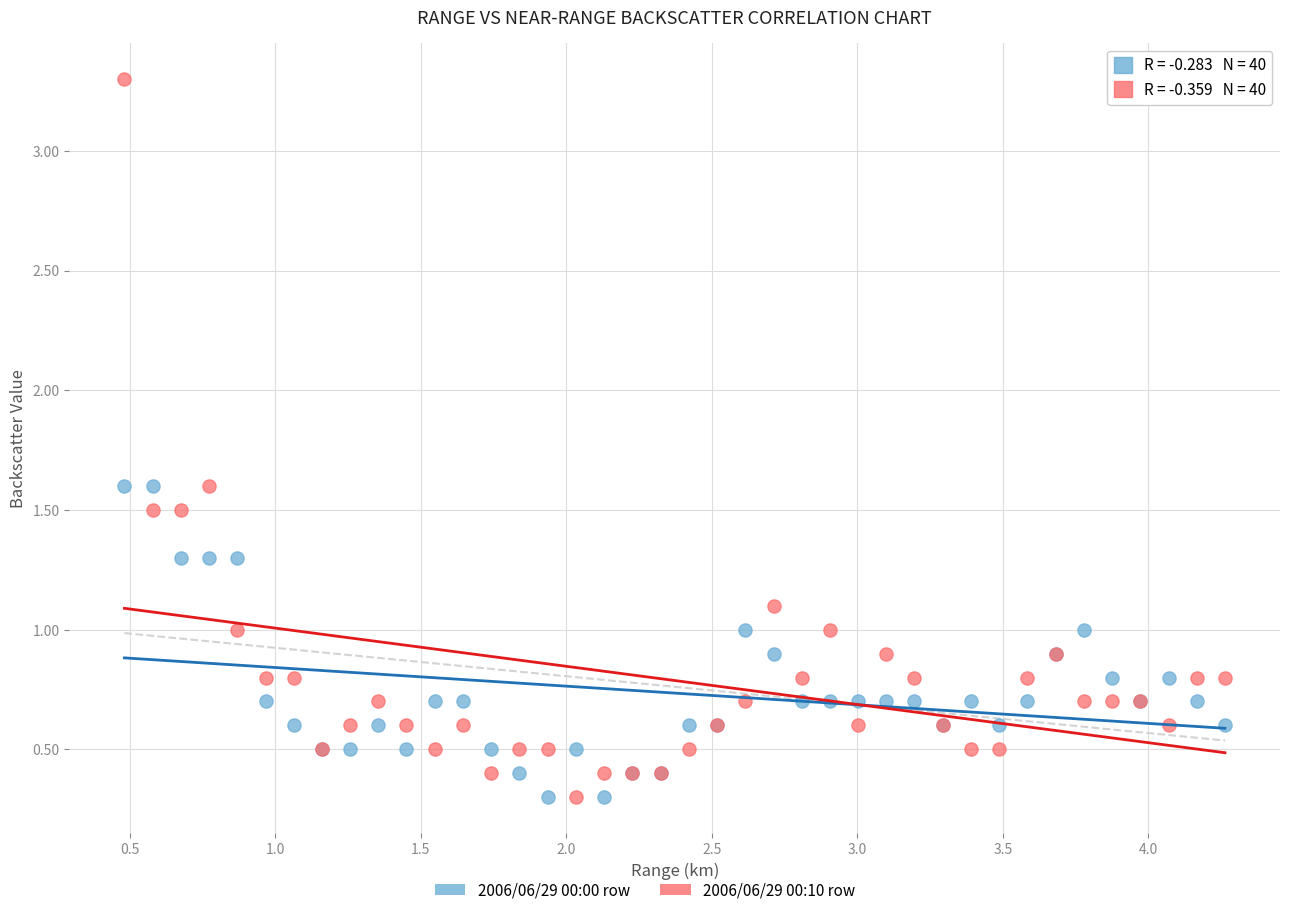

Which series contains the highest Y value?

2006/06/29 00:10 row